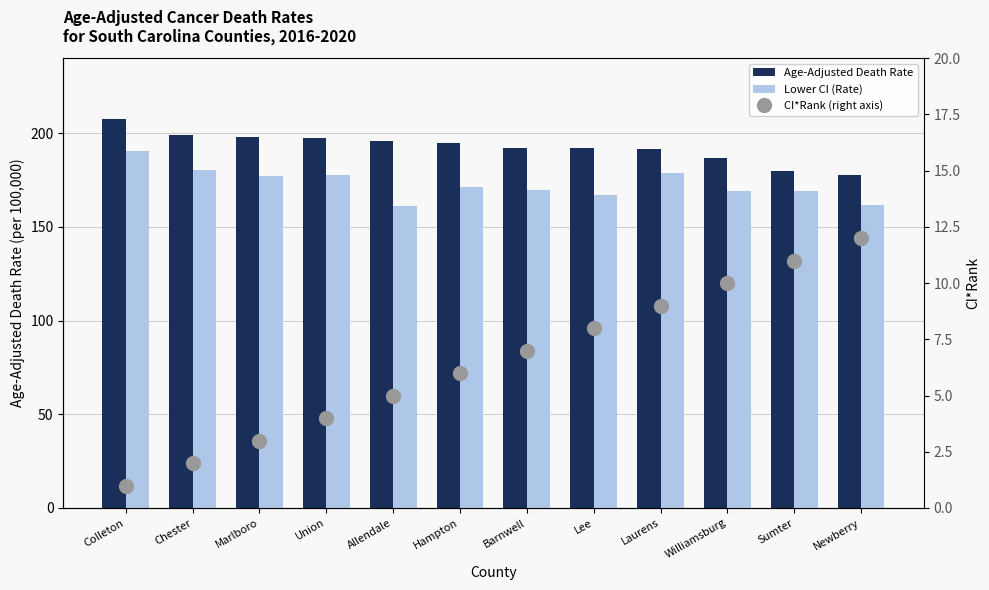

What is the spread (max minus min) of values at Lee?

184.0